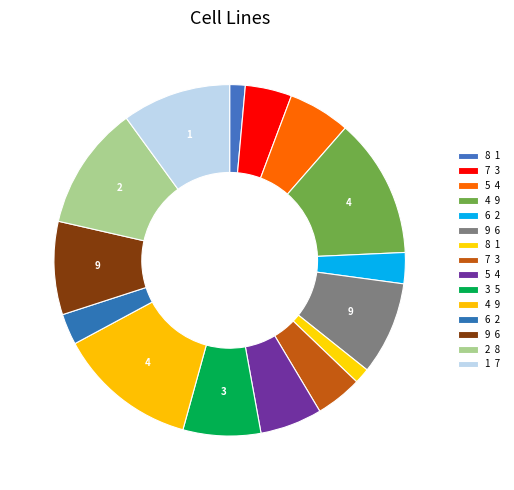

How many slices are in this pie chart?

15